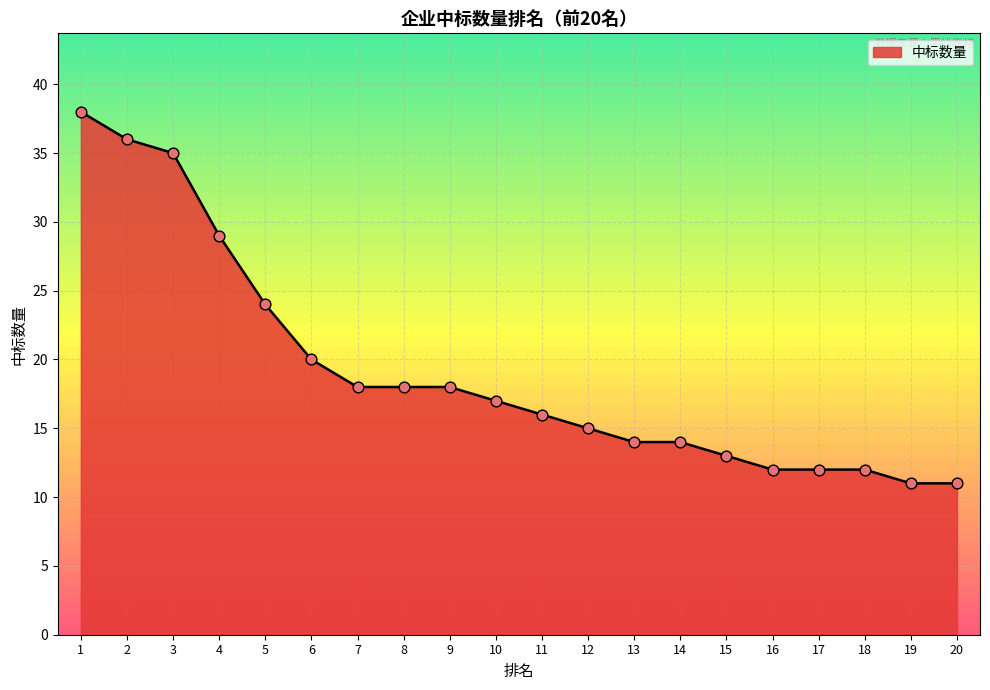

What is the change in value from 4 to 18?

-17